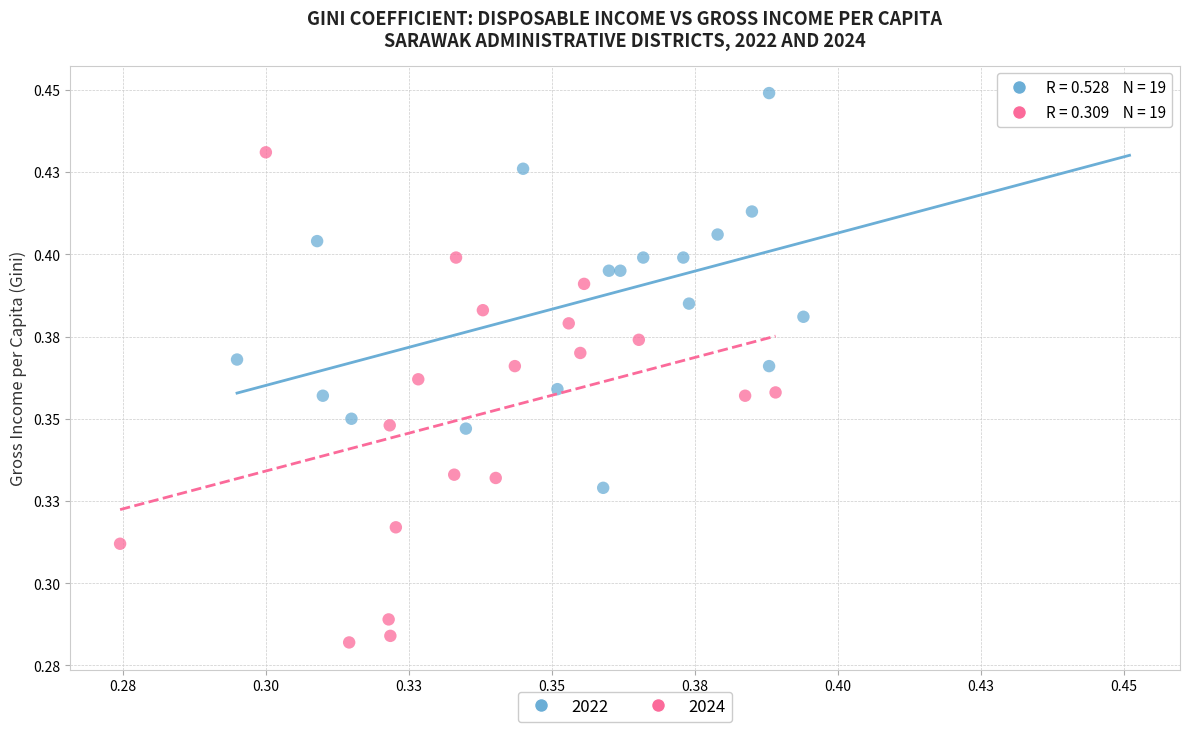

What are all the series names shown in the legend?

2022, 2024